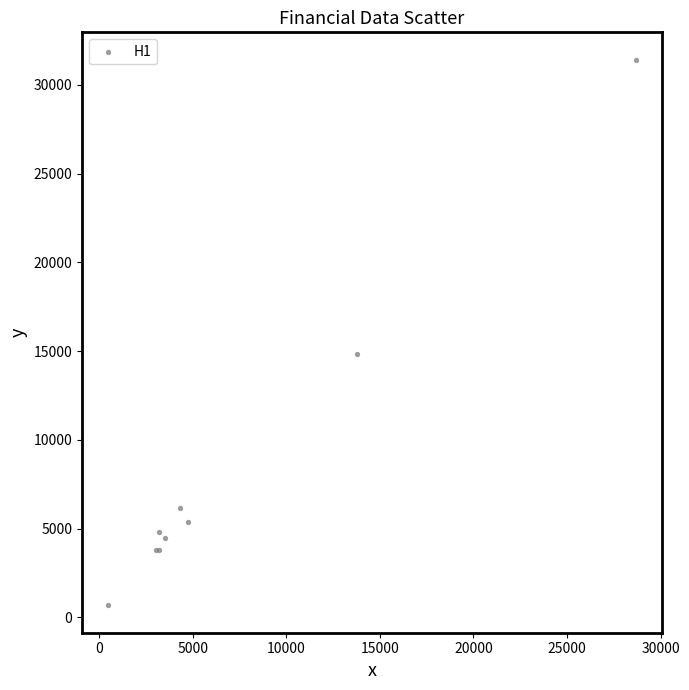

What Y value in the scatter plot is closest to 16051?

14822